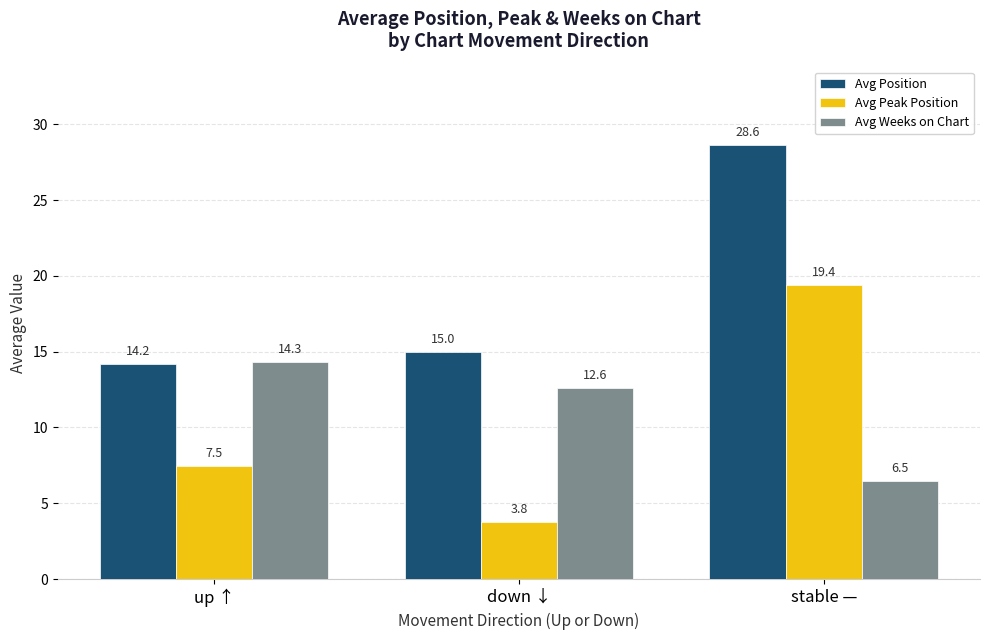

Rank the series at up ↑ from highest to lowest value.

Avg Weeks on Chart, Avg Position, Avg Peak Position